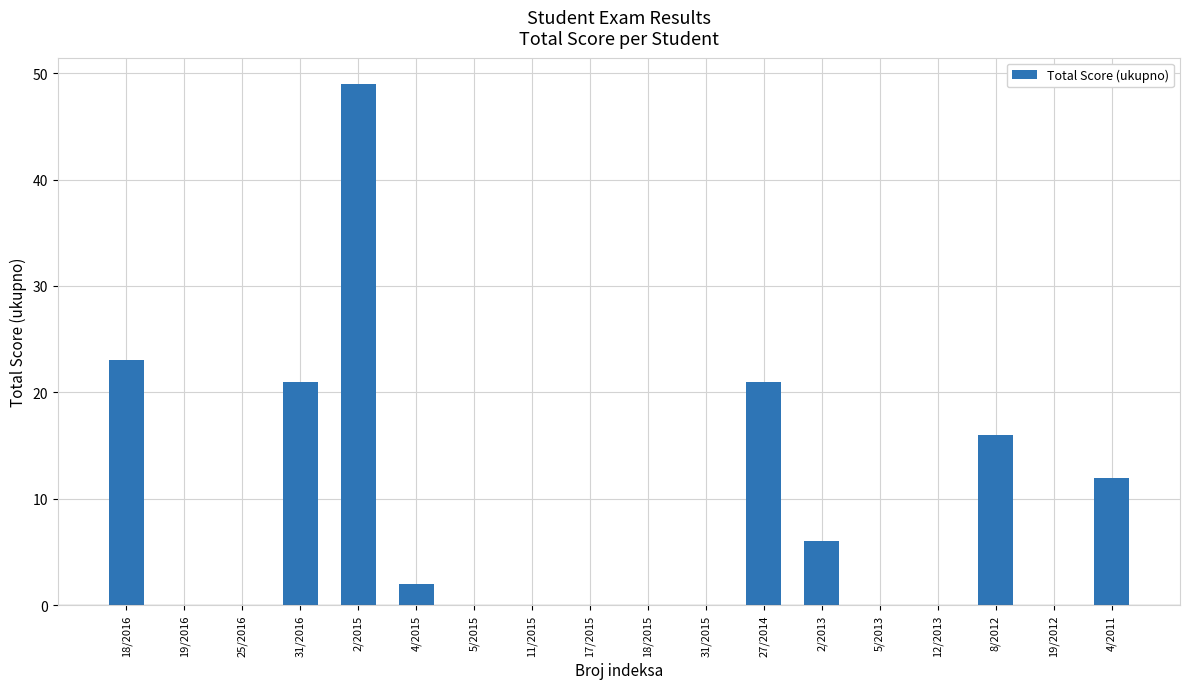

Are the bars grouped side by side (vs. stacked)?

No